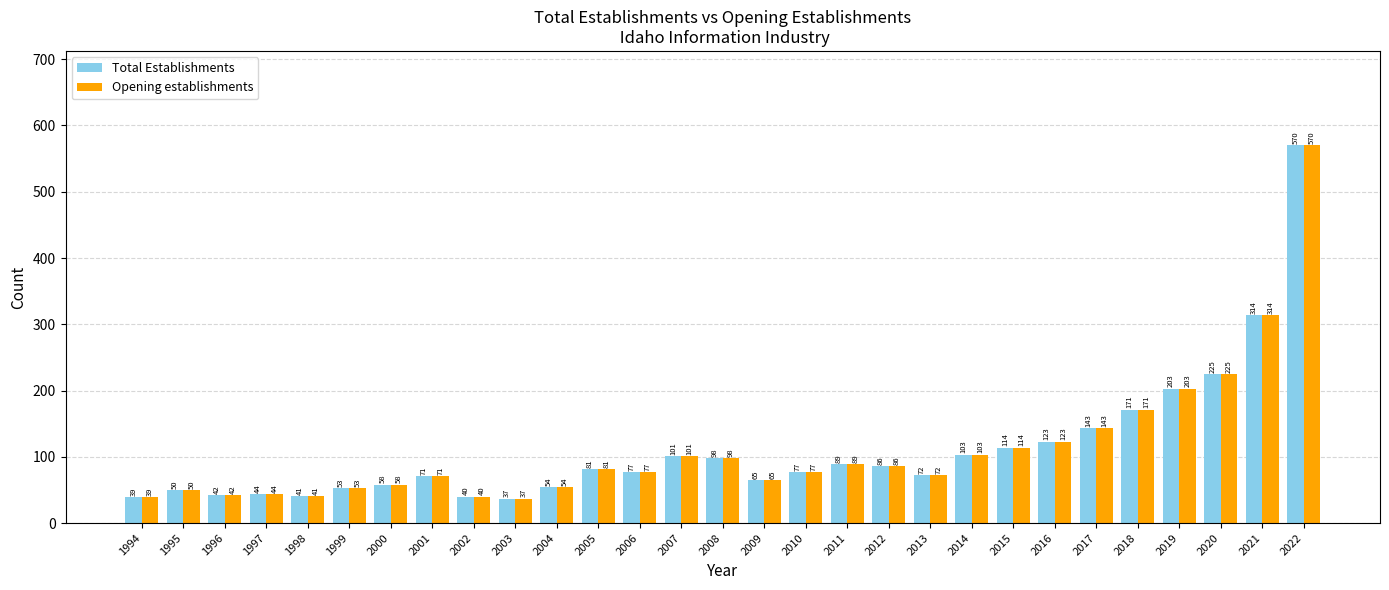

What is the difference between the maximum and minimum values in the Total Establishments series?

533